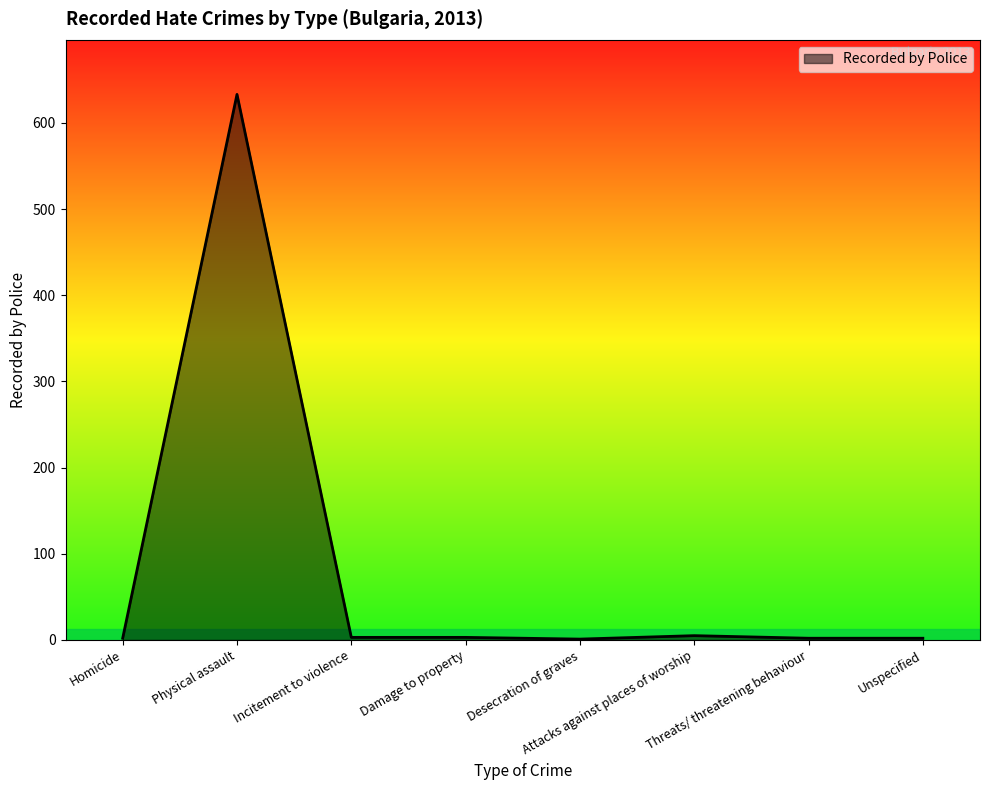

What value does the data have at Incitement to violence?

3